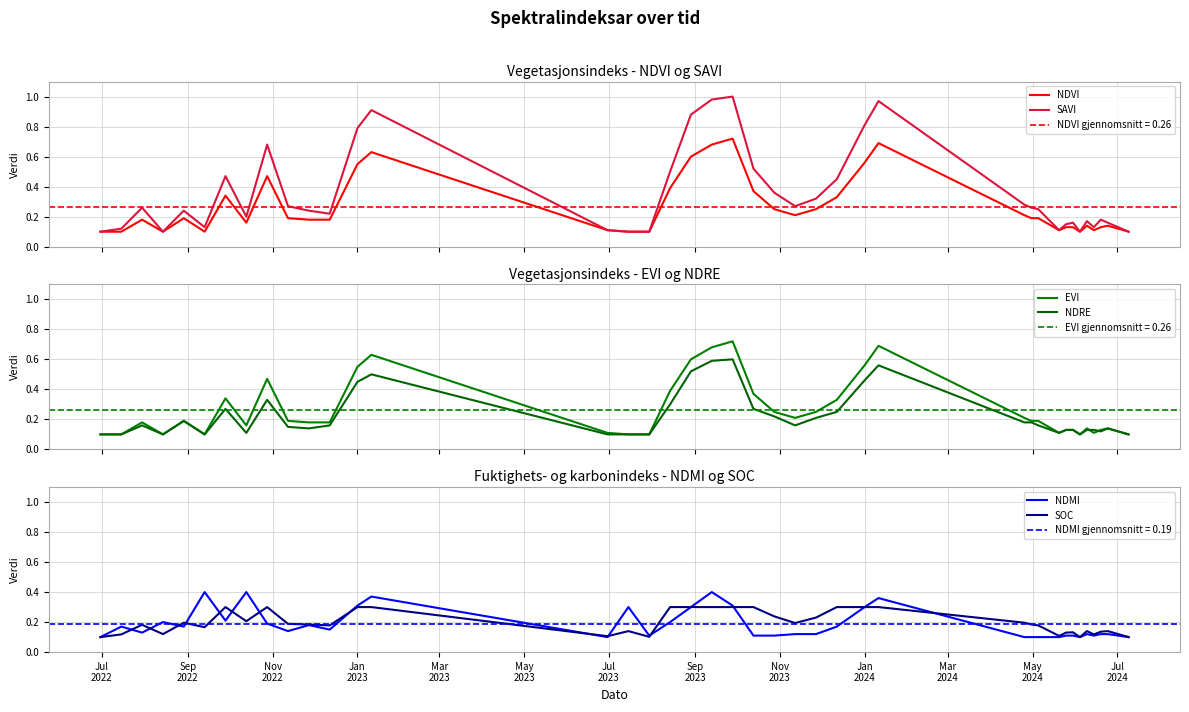

True or false: NDRE has a value of 0.1 at May
2023.

False